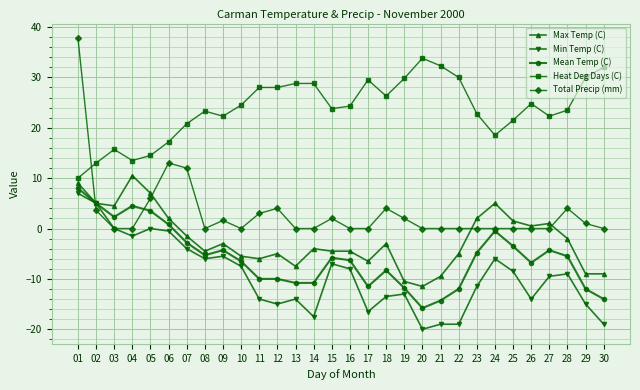

Does the chart have visible grid lines?

Yes